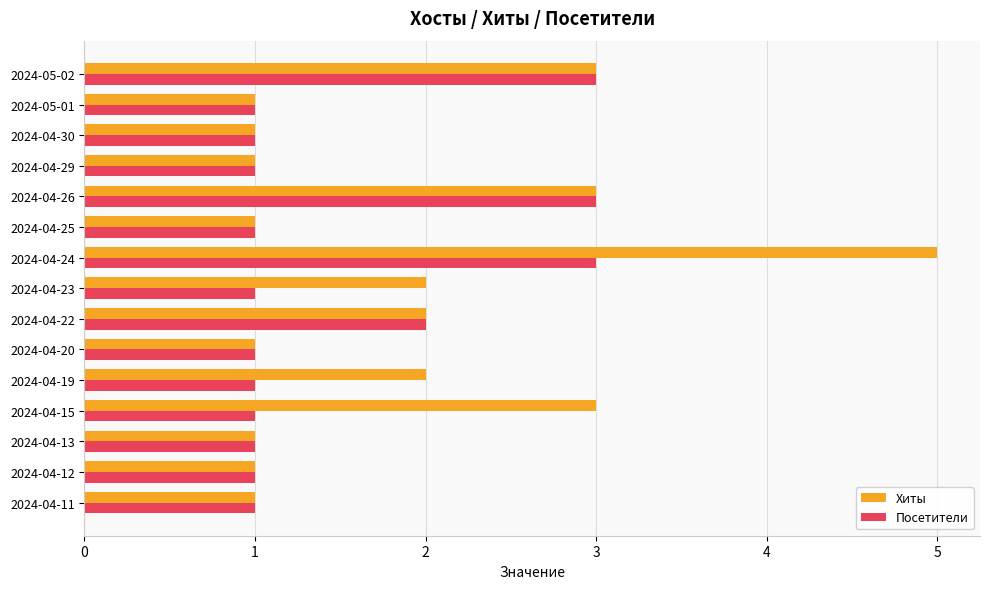

Which series has the widest spread of values?

Хиты